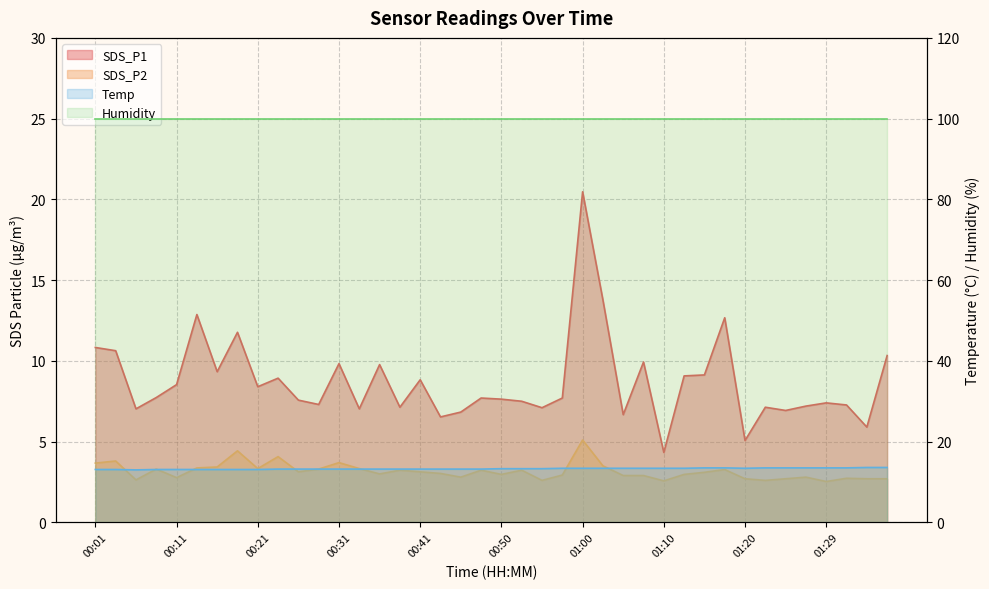

What is the difference between the second highest and minimum values in the SDS_P2 series?

1.9